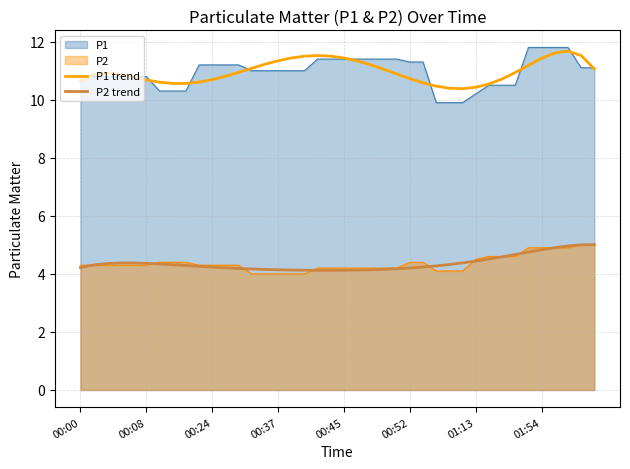

What is the maximum value shown in the chart?

11.8